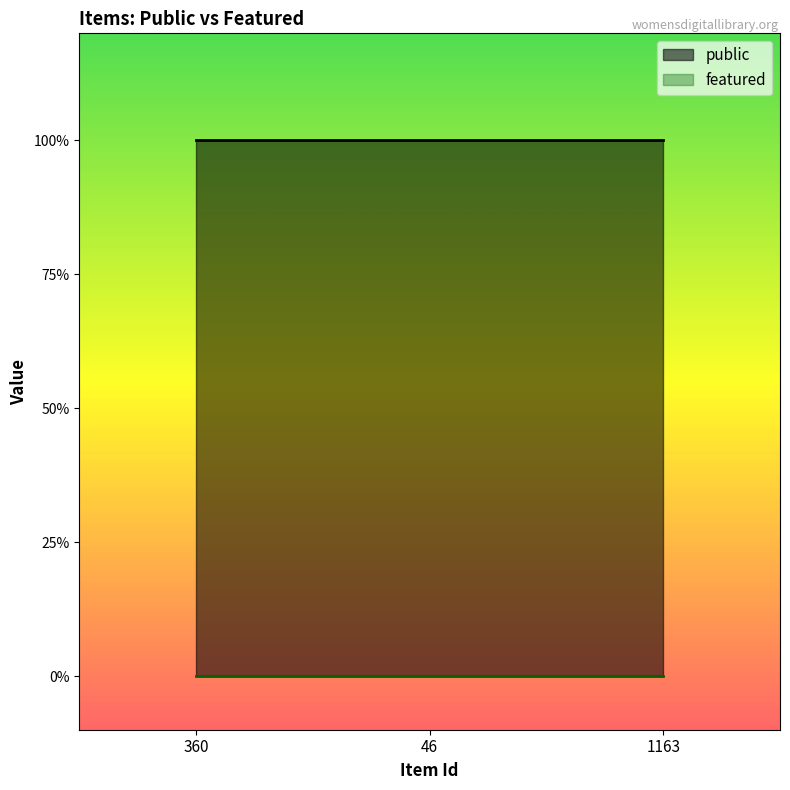

What is the value of the public point at the 1st from the left?

1